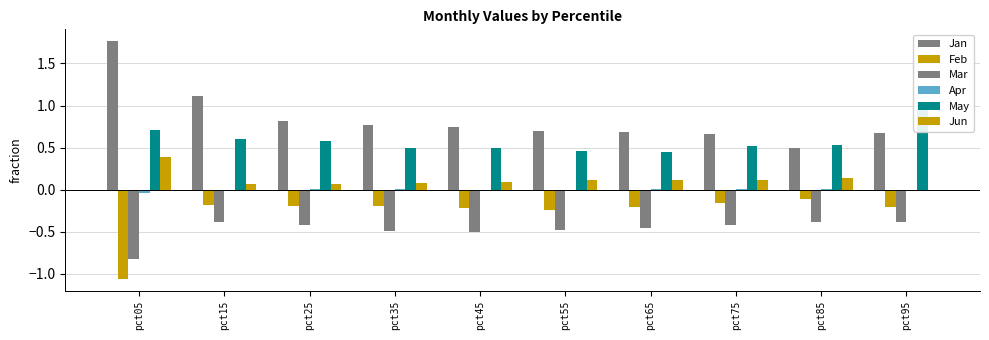

What is the difference between the maximum and minimum values in the May series?

0.6